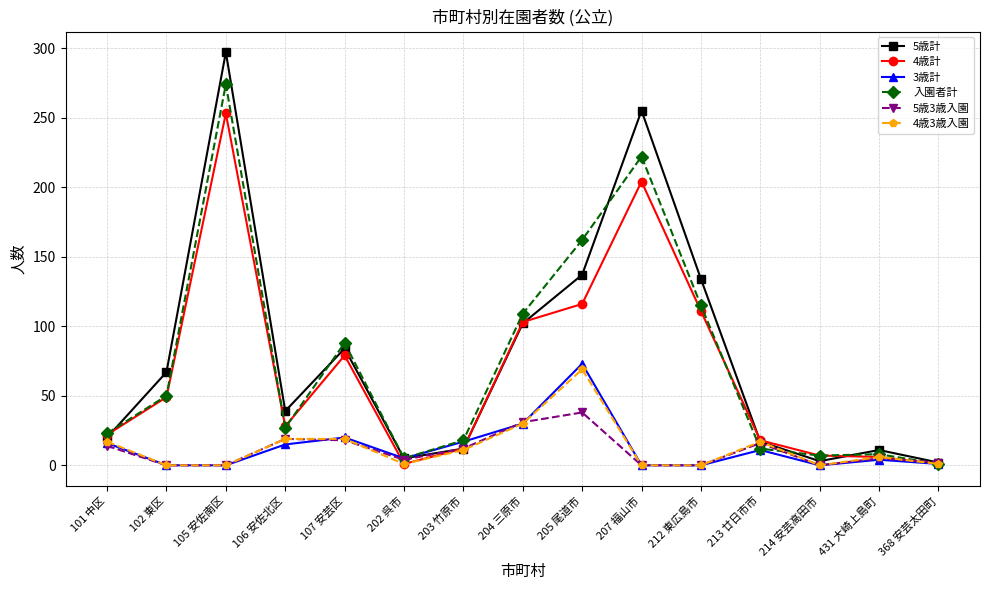

At which category does 入園者計 reach its first local peak?

105 安佐南区